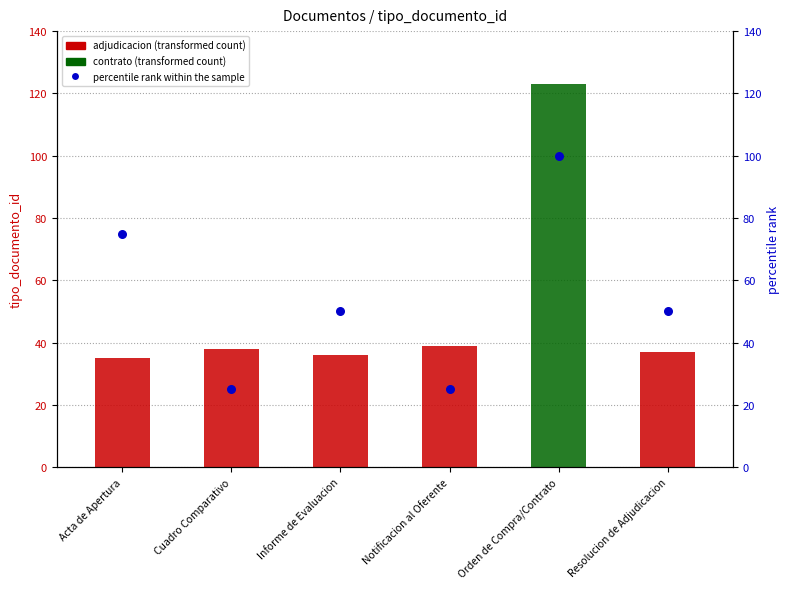

What is the change in value from Acta de Apertura to Cuadro Comparativo?

-50